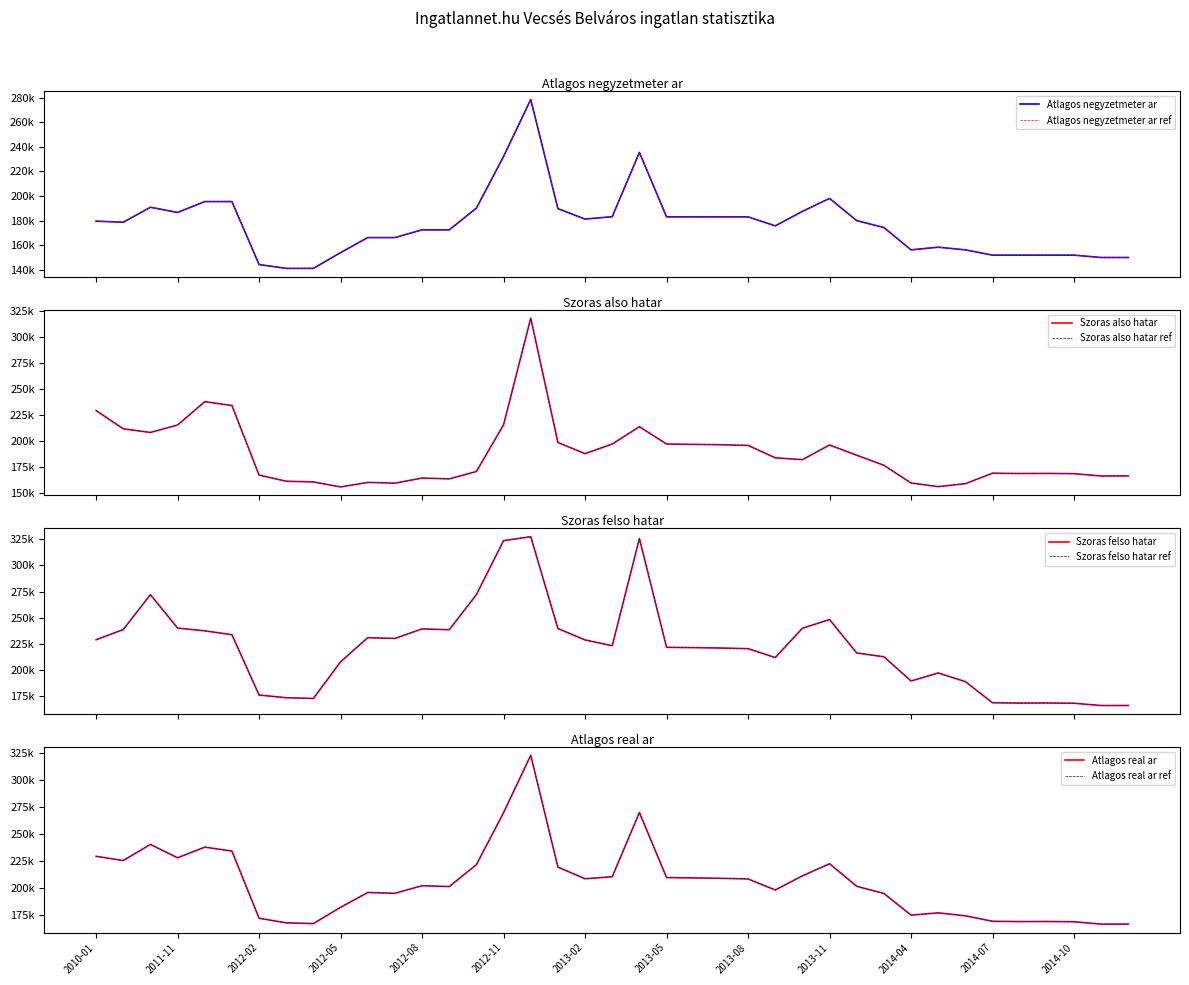

What is the value of the Atlagos real ar point at the 19th from the left?

208339